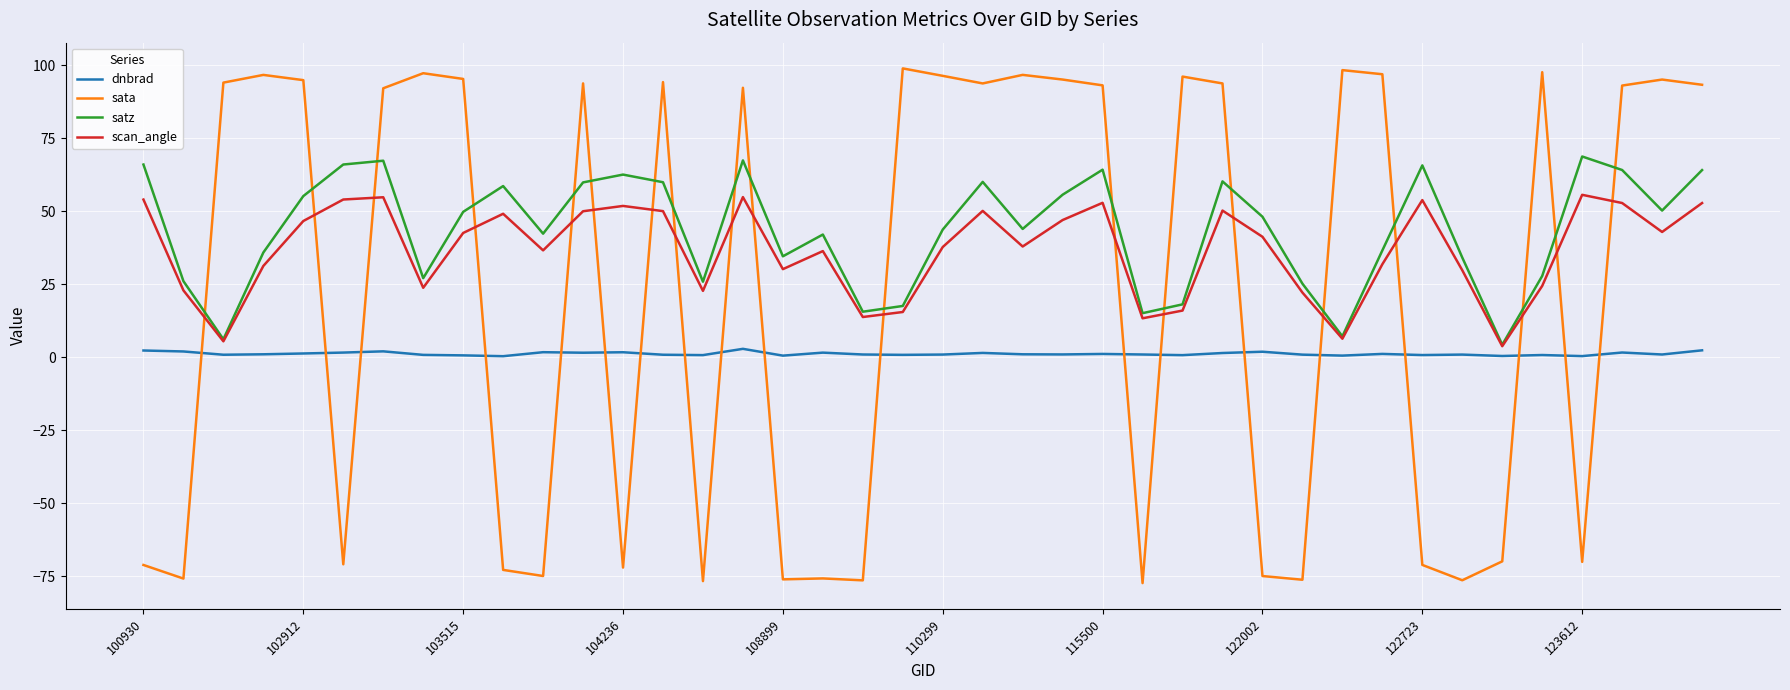

List the series in order of their peak value, highest first.

sata, satz, scan_angle, dnbrad